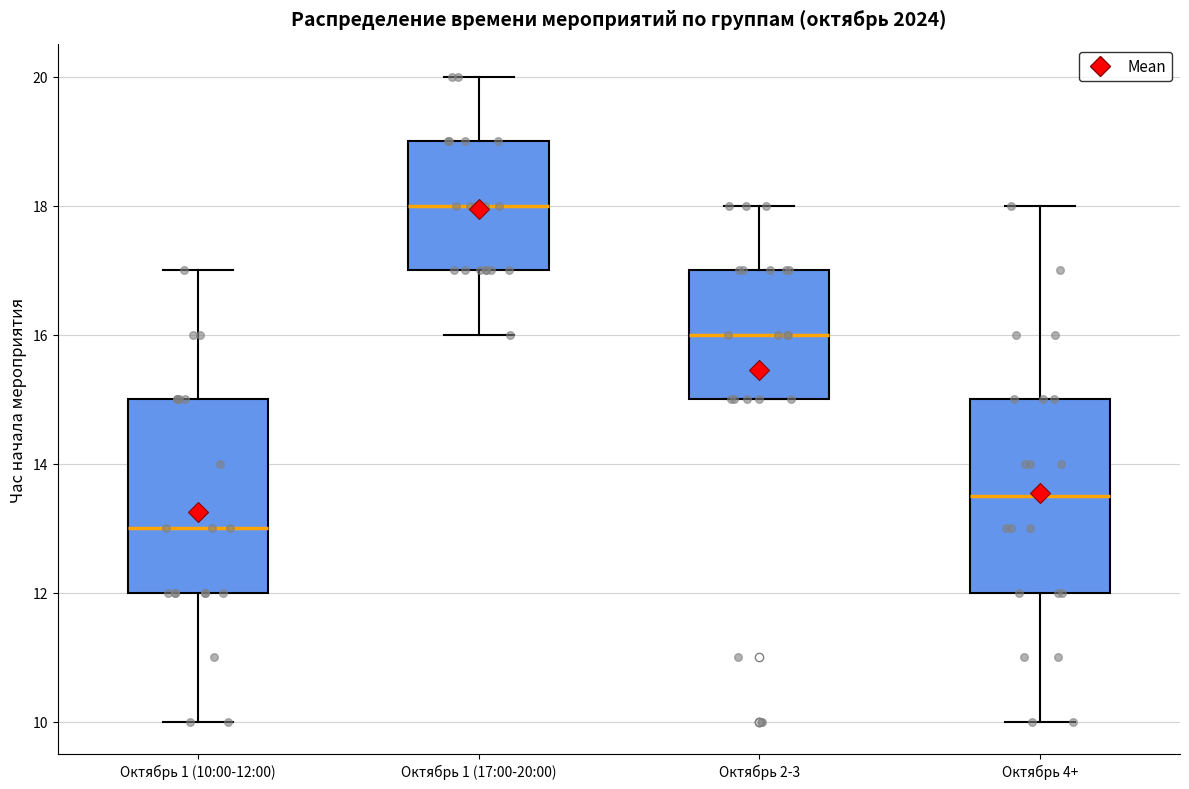

Where is the lower edge of the box for Октябрь 2-3 on the y-axis? The values are not printed on the chart, so give them approximately, as read against the axis.

15.0